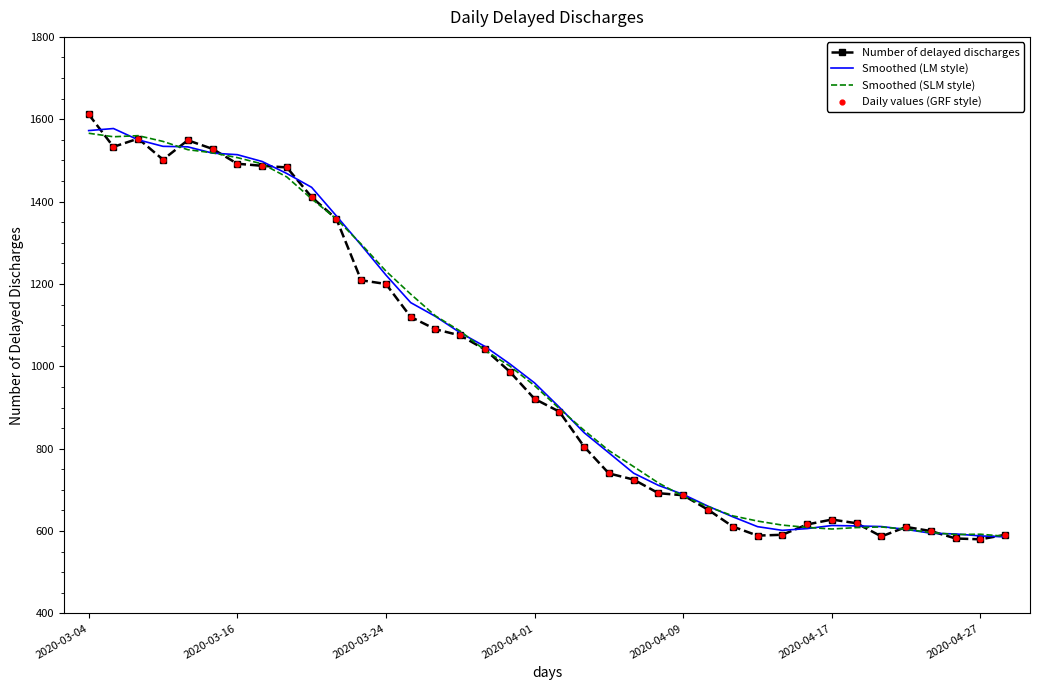

At how many categories does at least one series exceed 737?

23